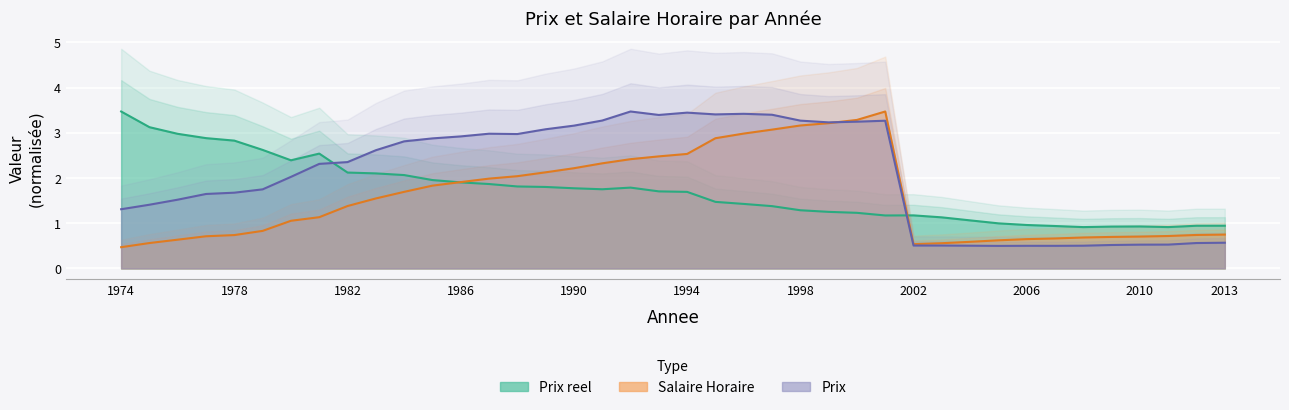

How many categories are shown in the chart?

40